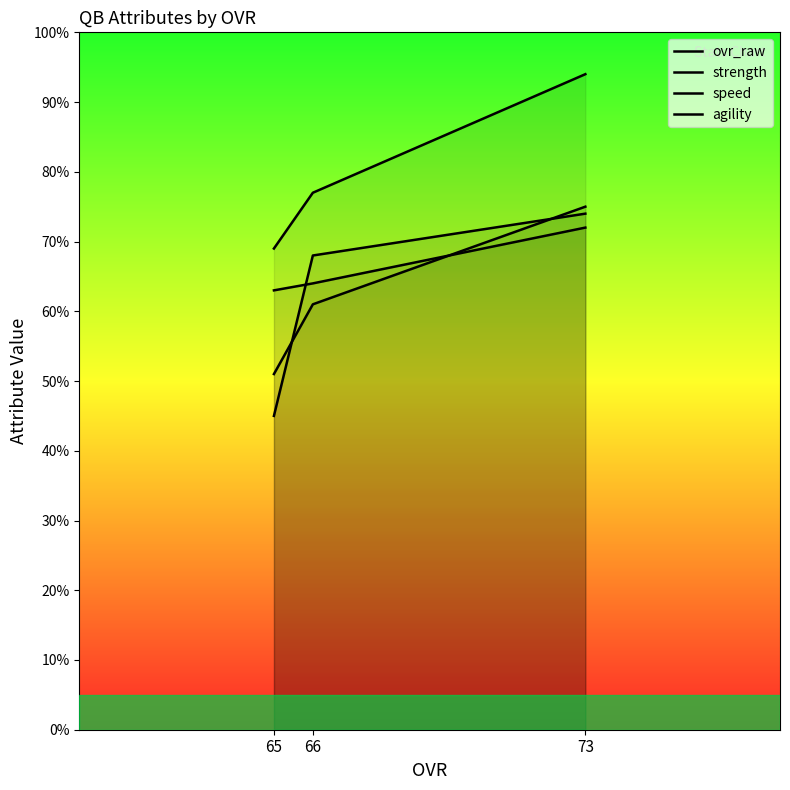

What is the spread (max minus min) of values at 66?

16